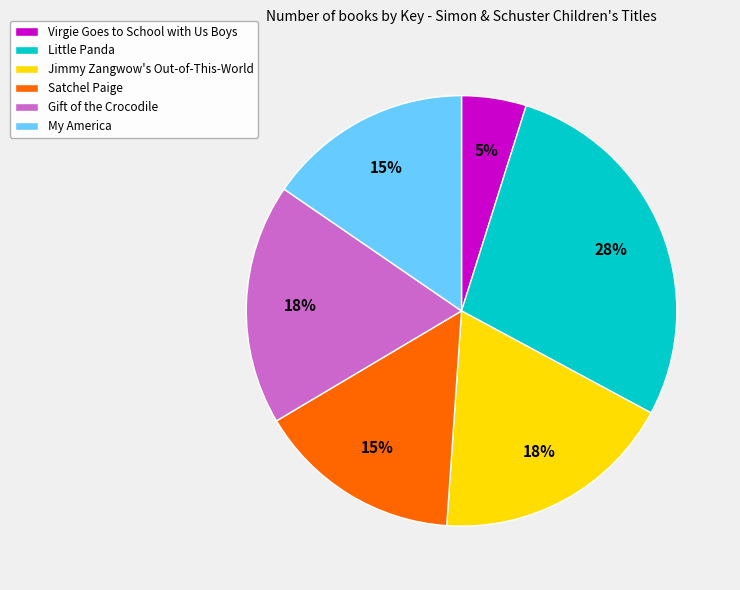

Count the number of slices in the pie.

6